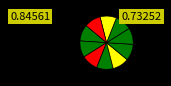

Count the number of slices in the pie.

10